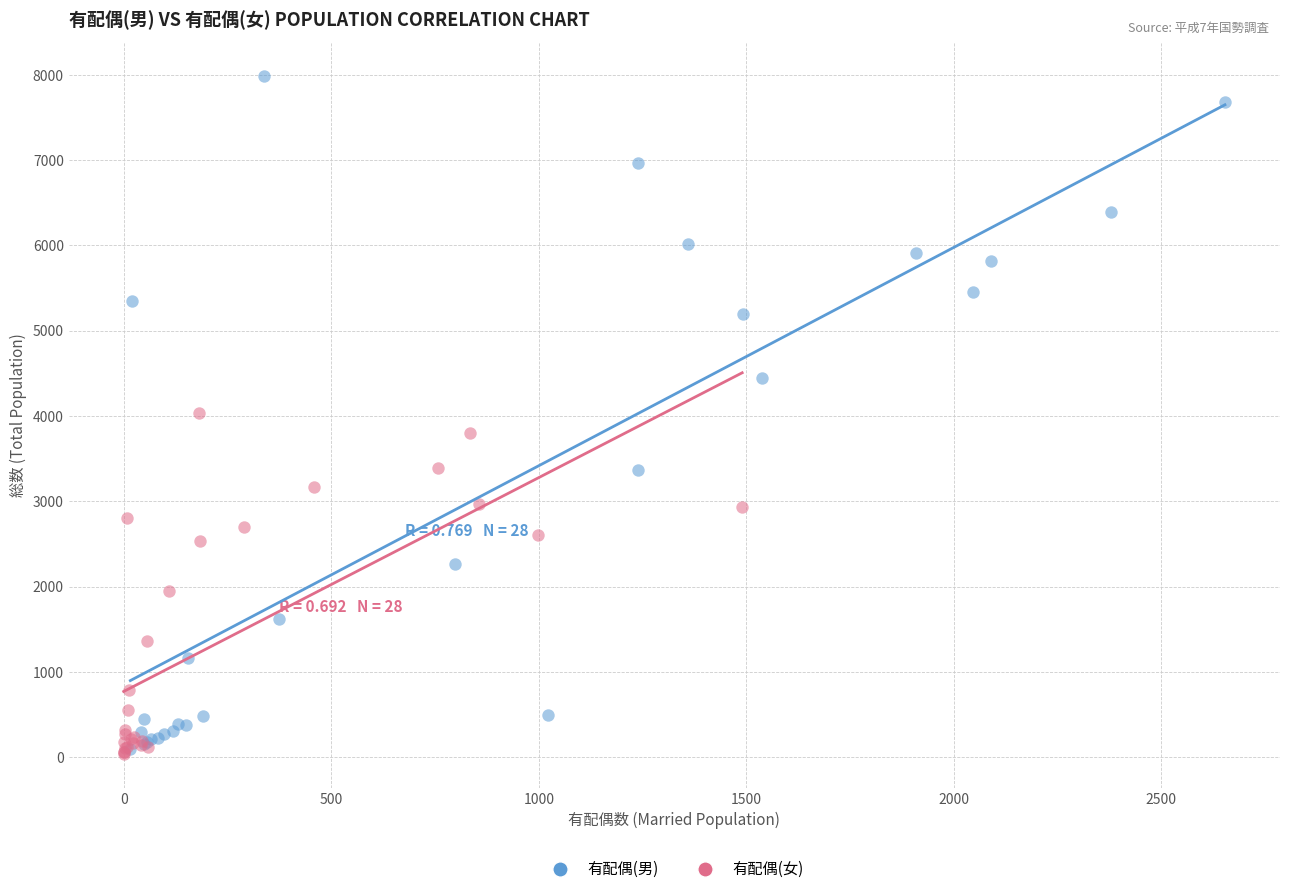

Which series has the widest spread of Y values?

有配偶(男)